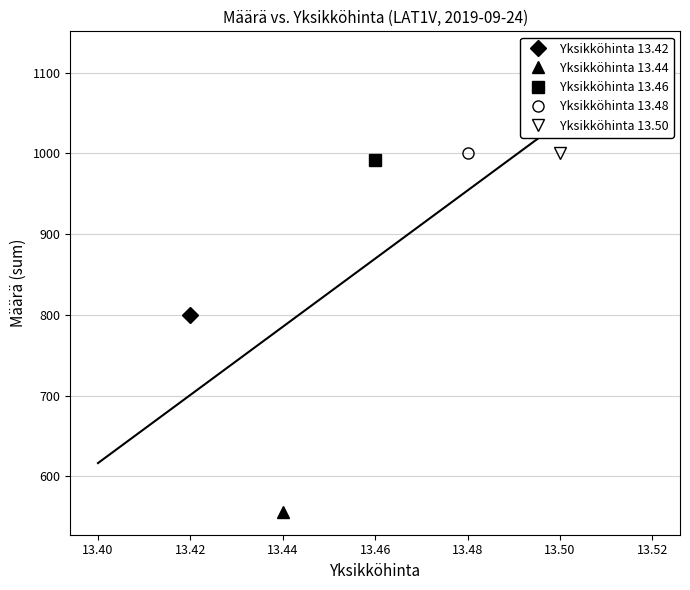

Between 10 and 16, which is larger?

16